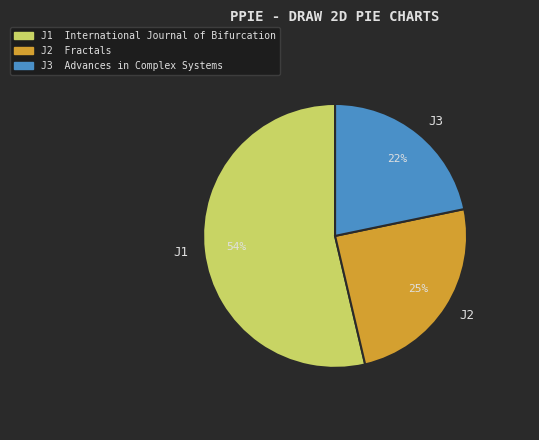

Which slice is the largest?

J1